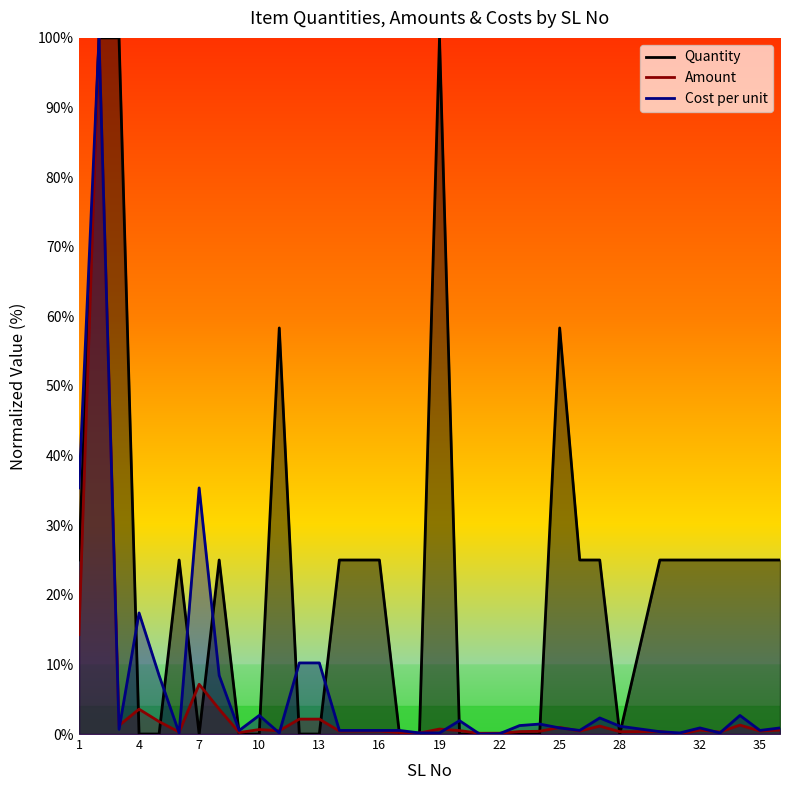

What is the difference between the highest and lowest values at 13?

10.2